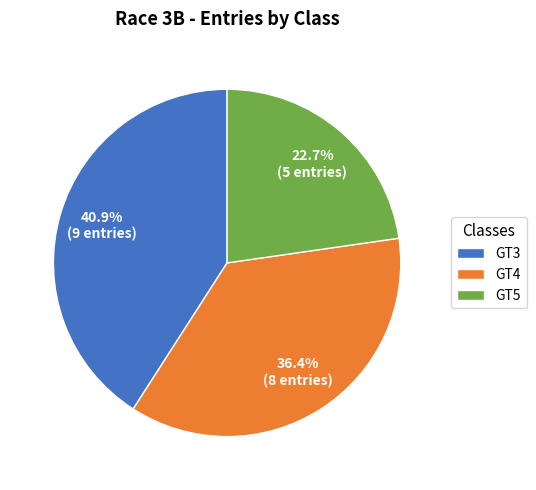

How many segments does this pie chart have?

3